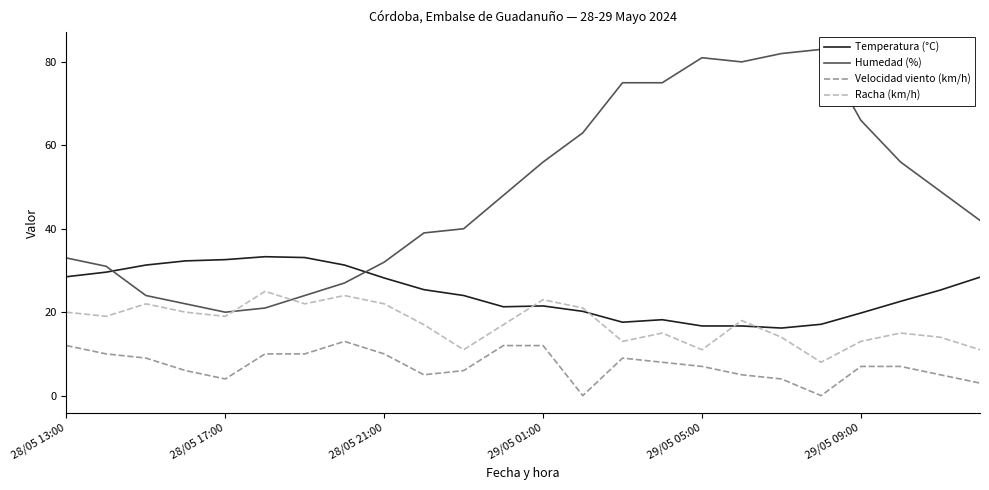

True or false: Racha (km/h) and Velocidad viento (km/h) cross at least once.

False